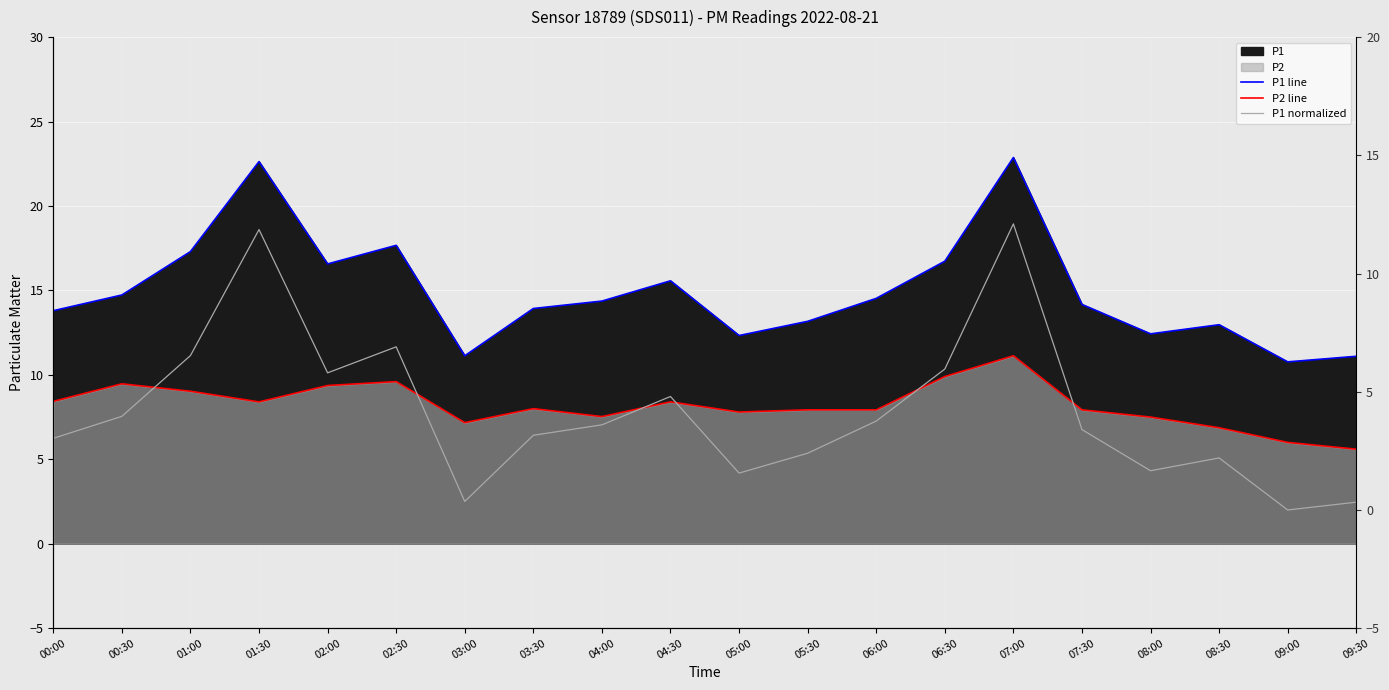

True or false: P2 line has a value of 6.9 at 08:30.

True